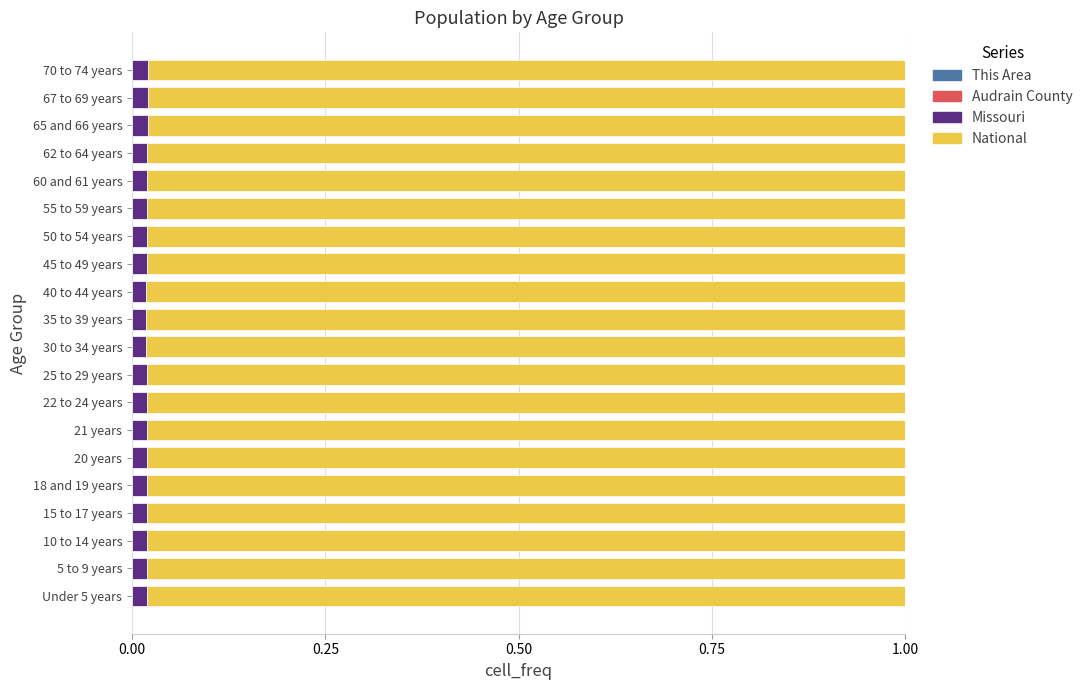

Which series has the widest spread of values?

National